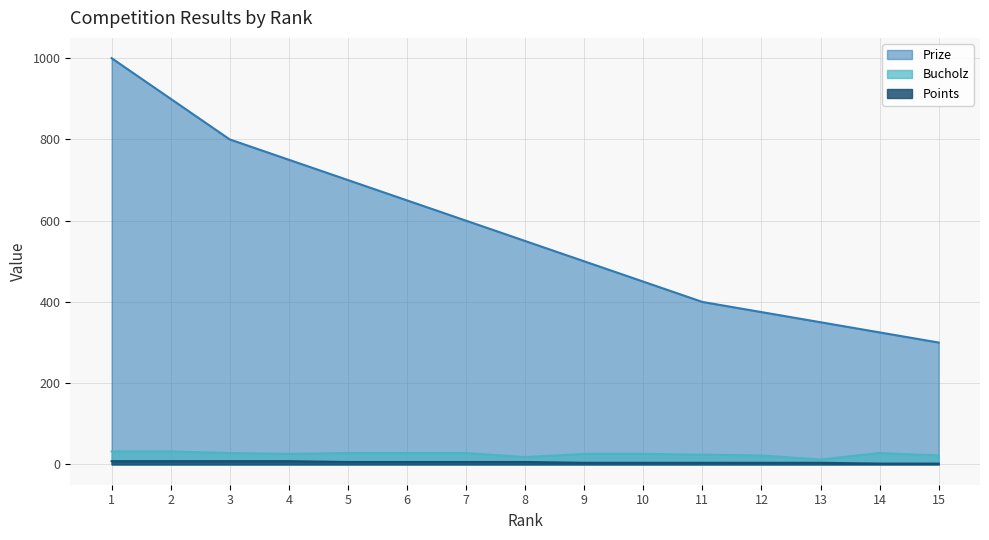

Reading right to left, transcribe all the data shown in this chart.

Prize: 15=300	14=325	13=350	12=375	11=400	10=450	9=500	8=550	7=600	6=650	5=700	4=750	3=800	2=900	1=1000
Bucholz: 15=22	14=28	13=12	12=22	11=24	10=26	9=26	8=18	7=28	6=28	5=28	4=26	3=28	2=32	1=32
Points: 15=2	14=2	13=4	12=4	11=4	10=4	9=4	8=6	7=6	6=6	5=6	4=8	3=8	2=8	1=8